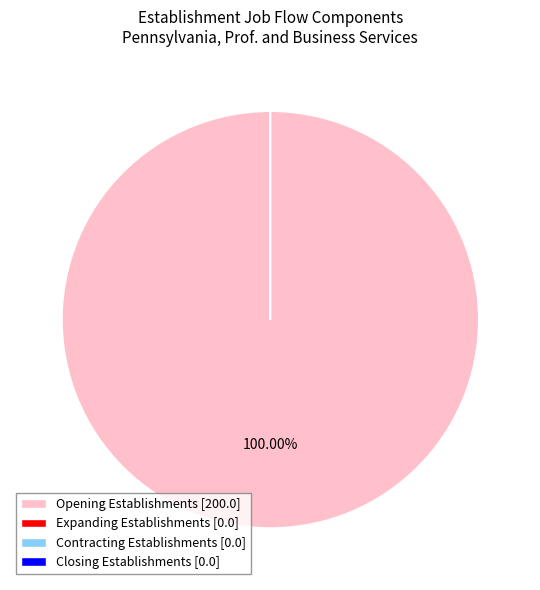

Is there a majority slice in this chart?

Yes